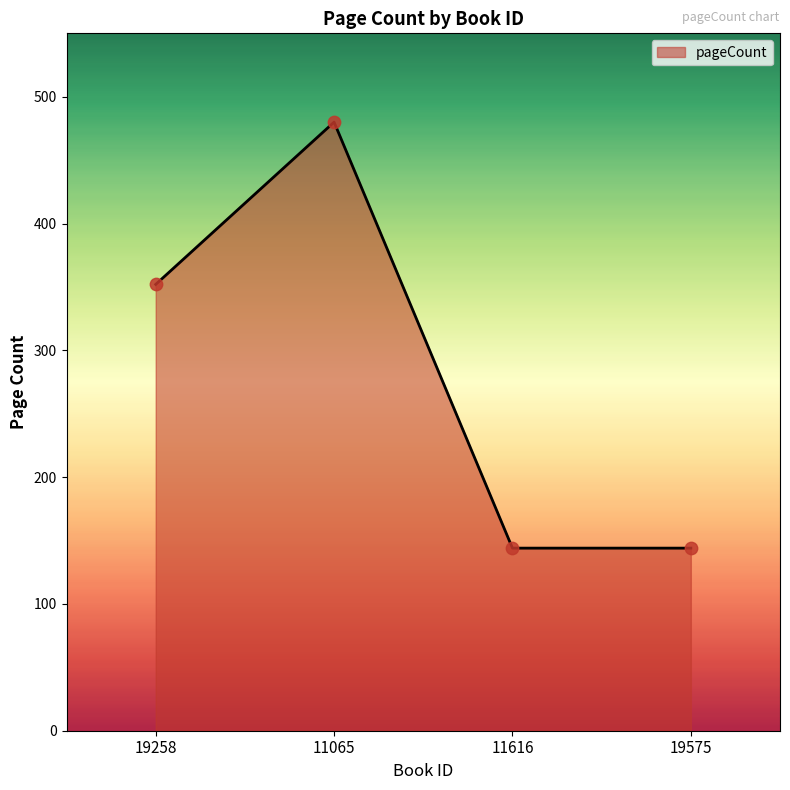

Approximately how many times larger is the value at 11616 compared to 11065?

0.3